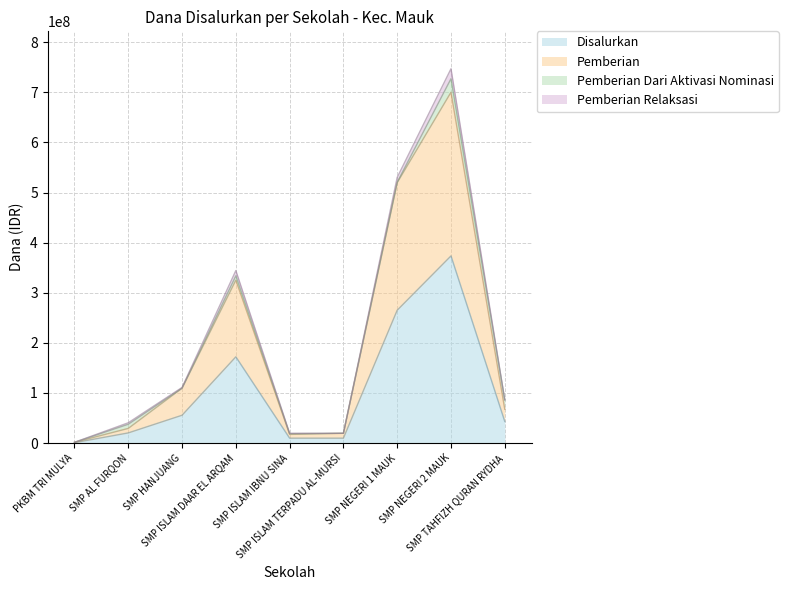

The value of Pemberian at PKBM TRI MULYA is 1500000. True or false?

True